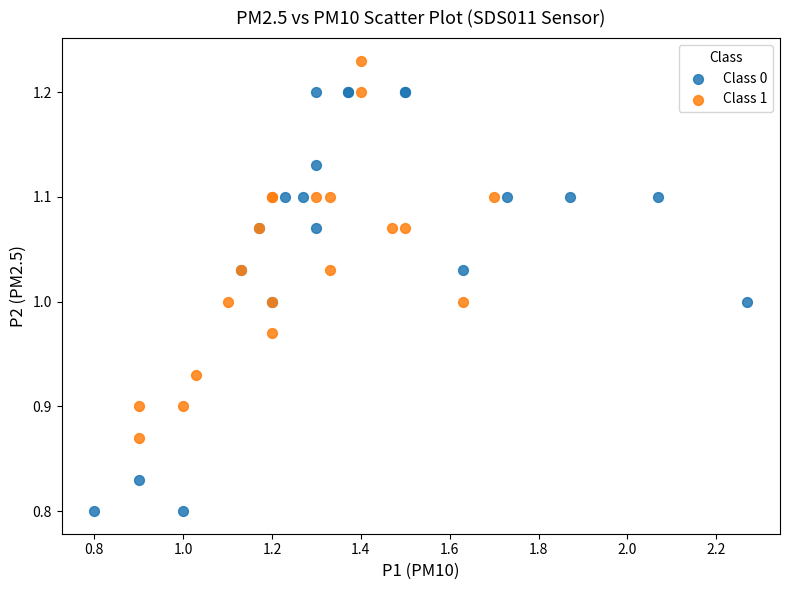

Which series contains the highest Y value?

Class 1